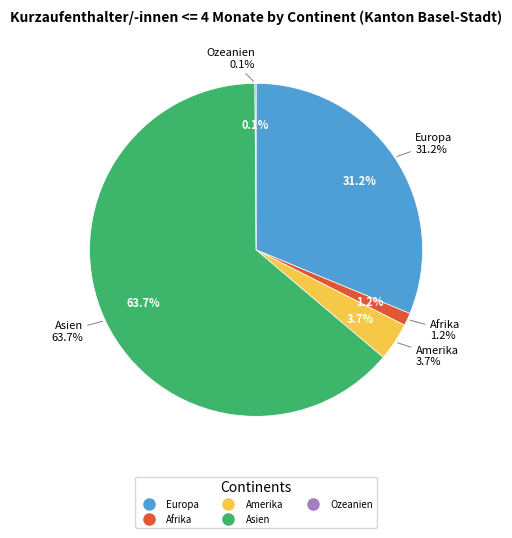

Combined, do Asien and Afrika account for over 50%?

Yes